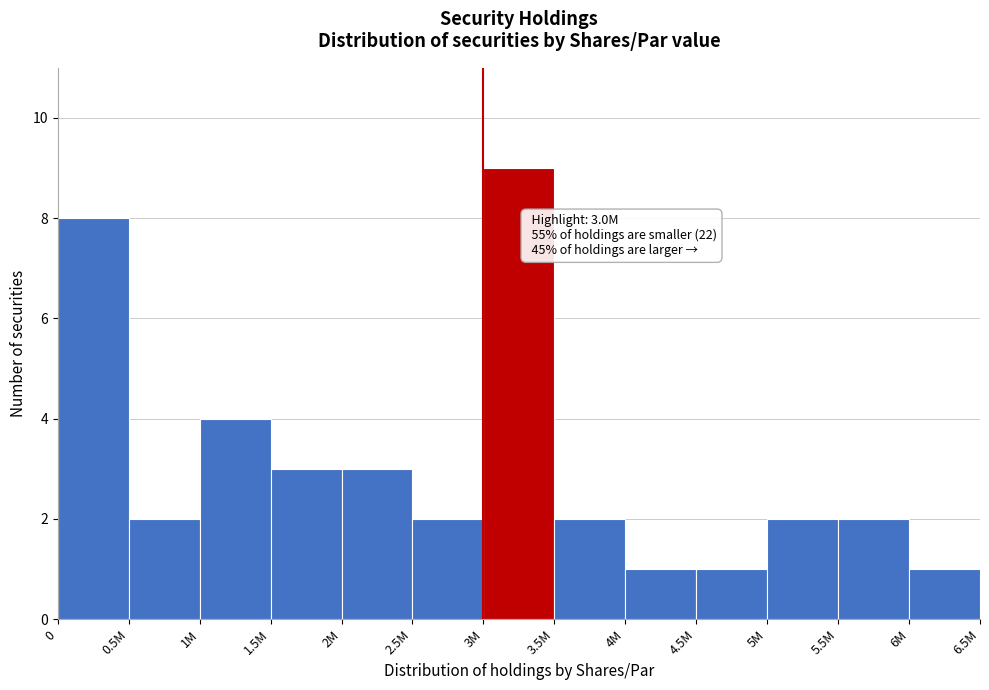

Reading right to left, transcribe all the data shown in this chart.

1	2	2	1	1	2	9	2	3	3	4	2	8